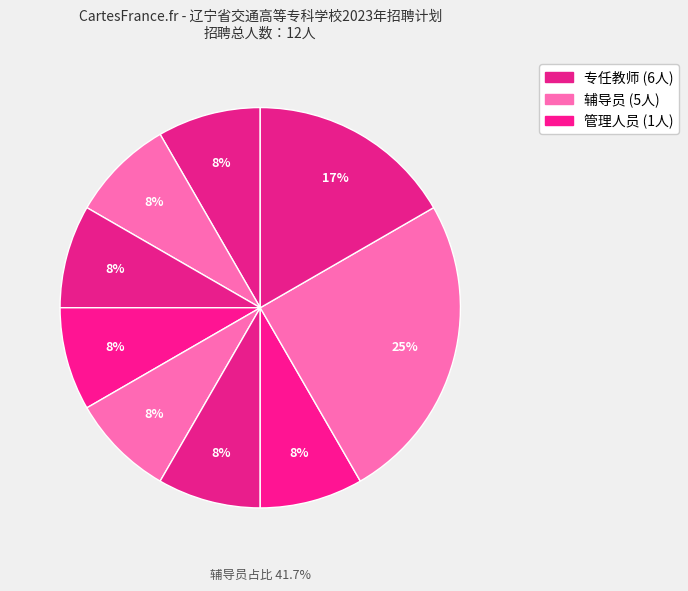

How many slices are in this pie chart?

9